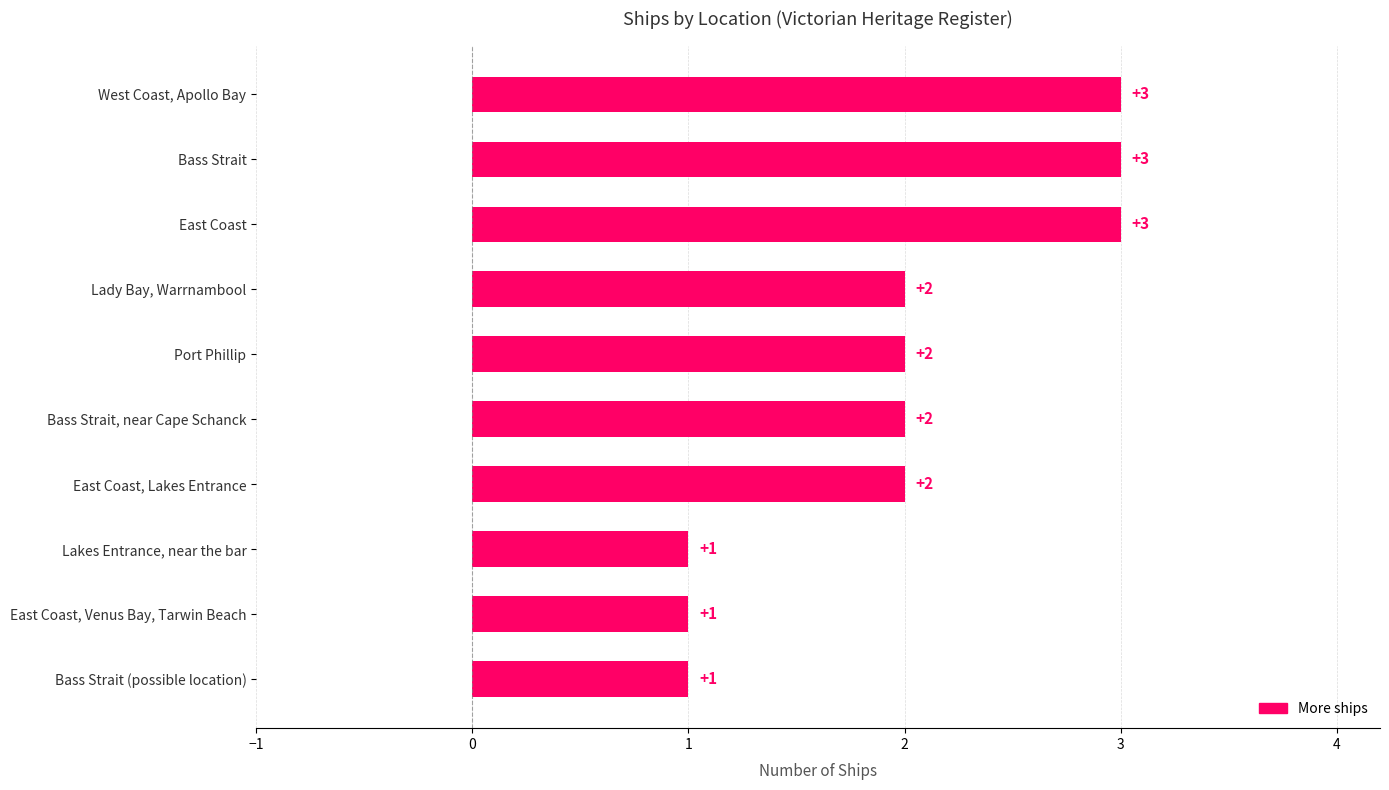

What is the sum of the values at Bass Strait (possible location) and Bass Strait?

4